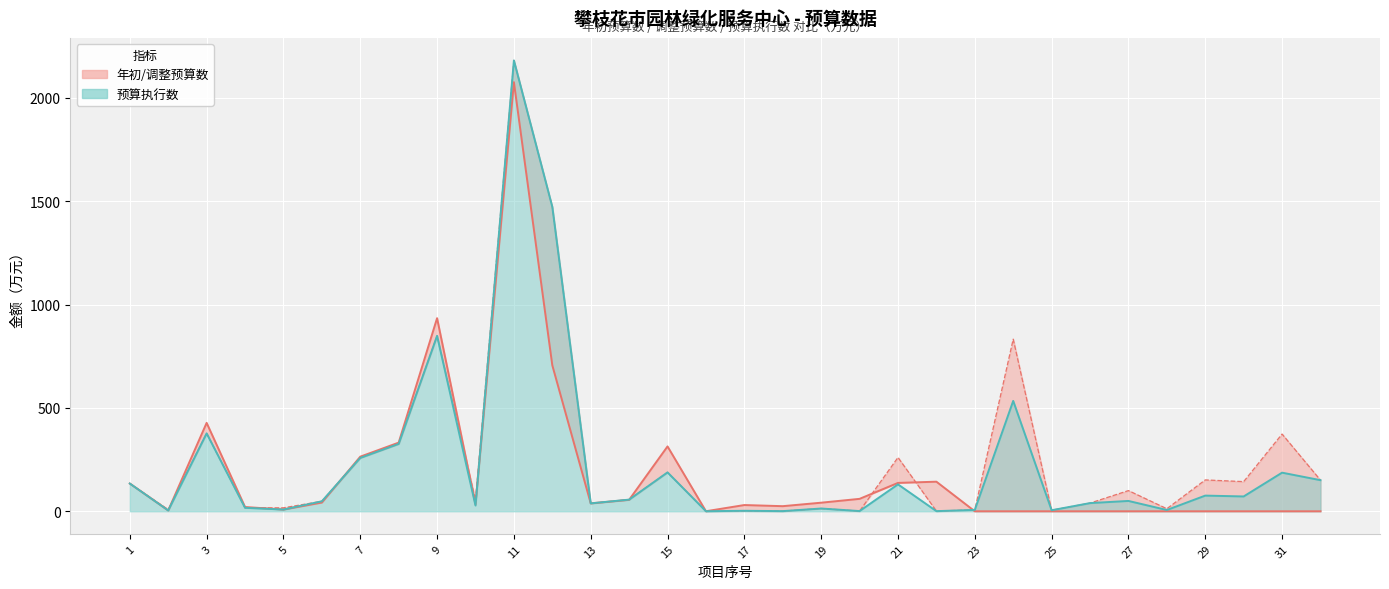

At which category does 预算执行数 reach its first local peak?

3